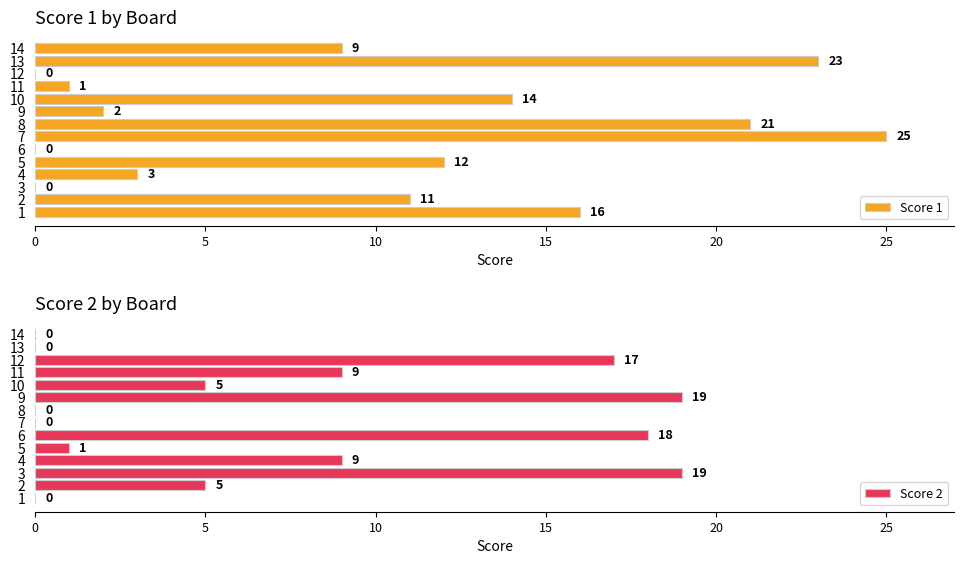

At which label is Score 1 closest to 12?

5